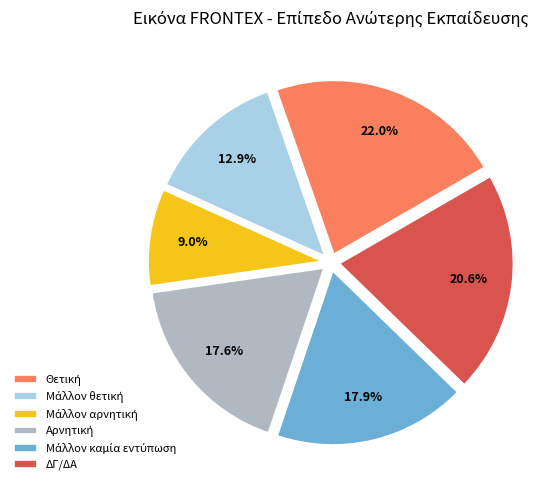

To the nearest percent, what is the average slice percentage?

17%